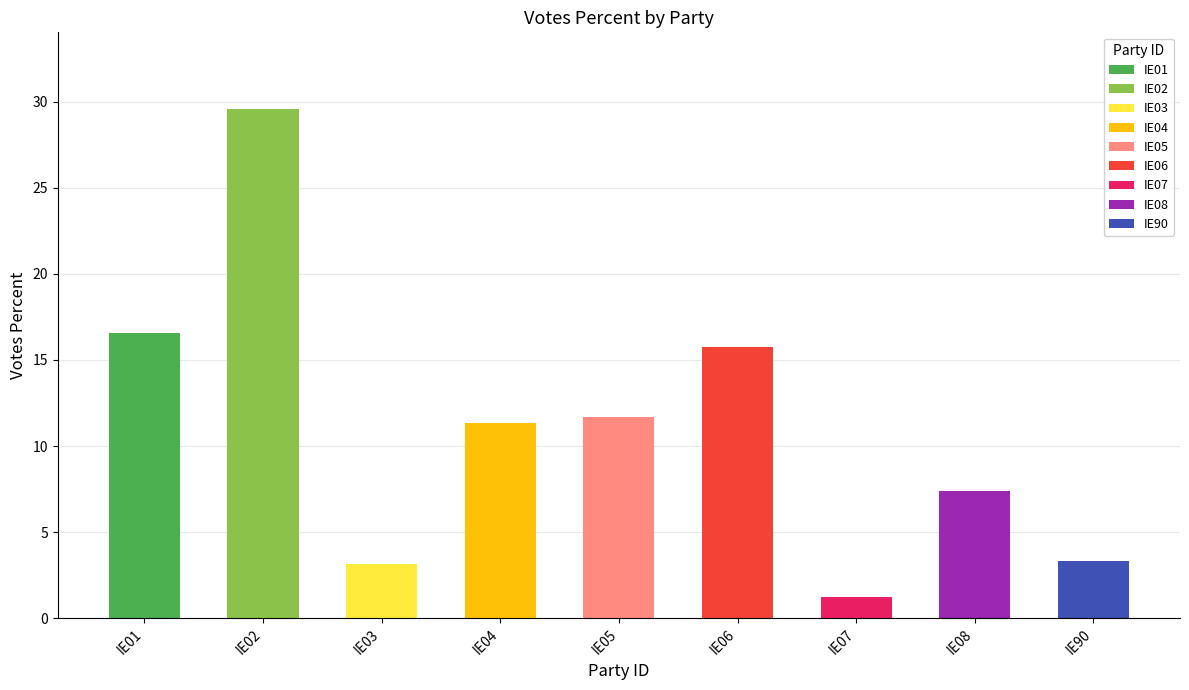

List the labels in order of value, largest first.

IE02, IE01, IE06, IE05, IE04, IE08, IE90, IE03, IE07